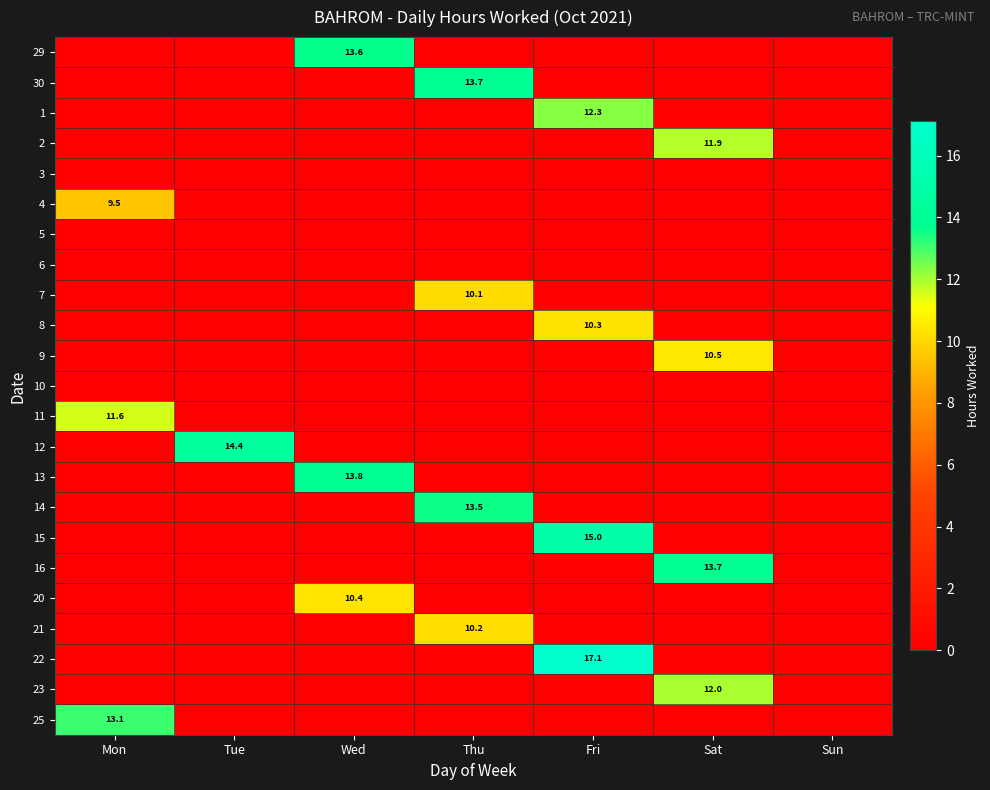

What is the greatest value displayed?

17.1